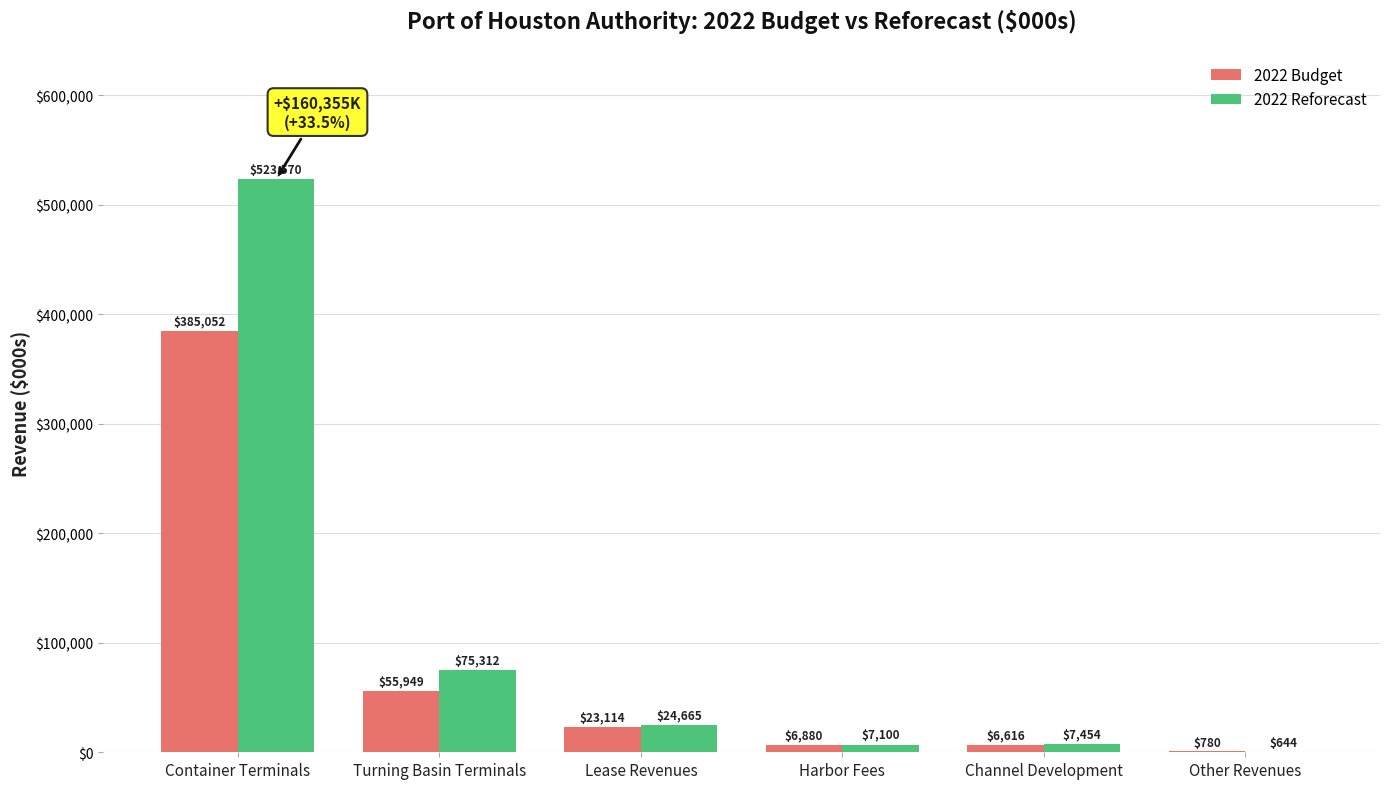

Which label corresponds to the largest value in the chart?

Container Terminals